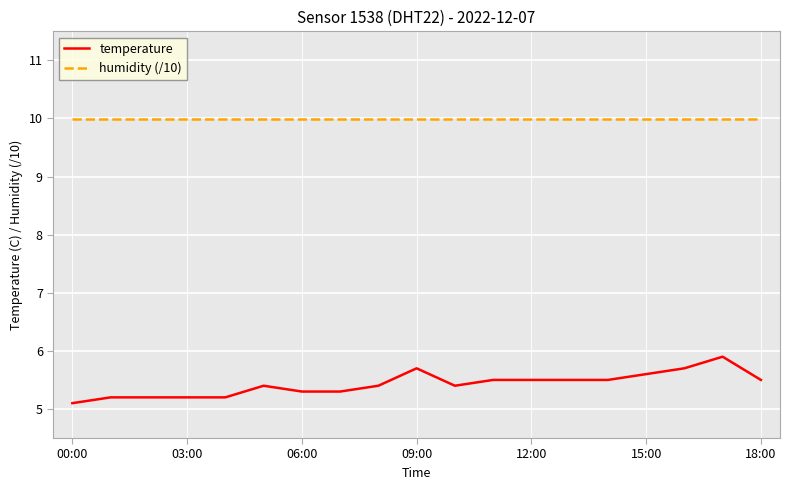

What is the greatest value displayed?

10.0